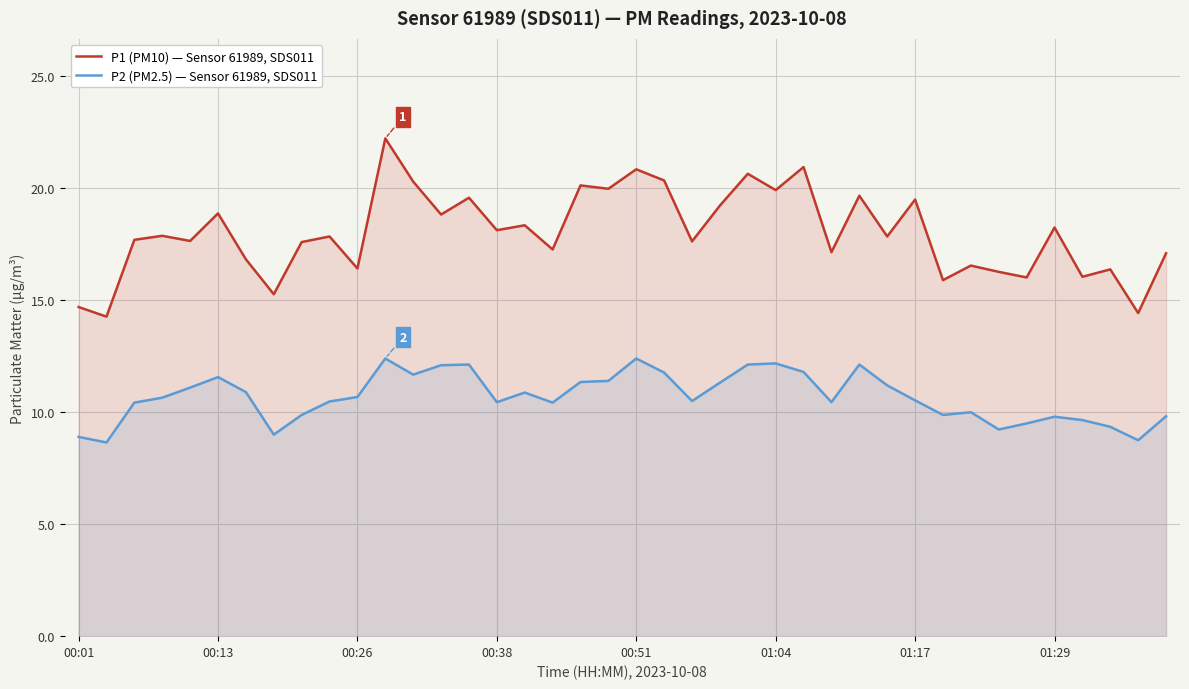

Between 19 and 33, which series saw the biggest shift?

P1 (PM10) — Sensor 61989, SDS011